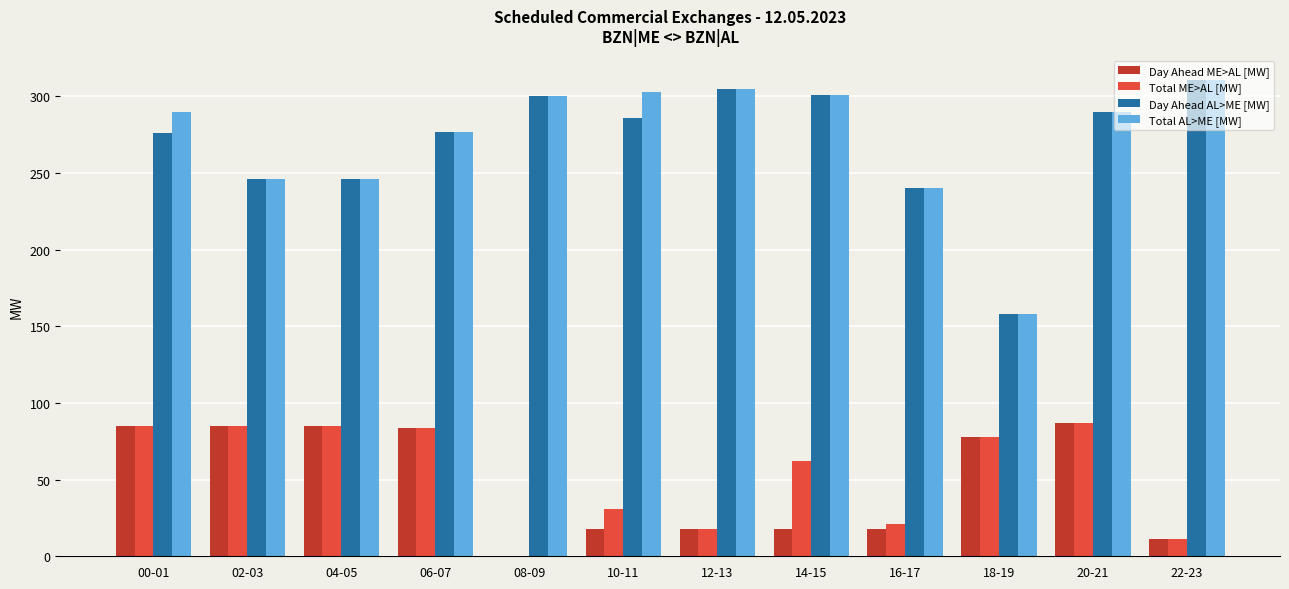

Is the value of Day Ahead AL>ME [MW] at 10-11 greater than the value of Total ME>AL [MW] at 12-13?

Yes